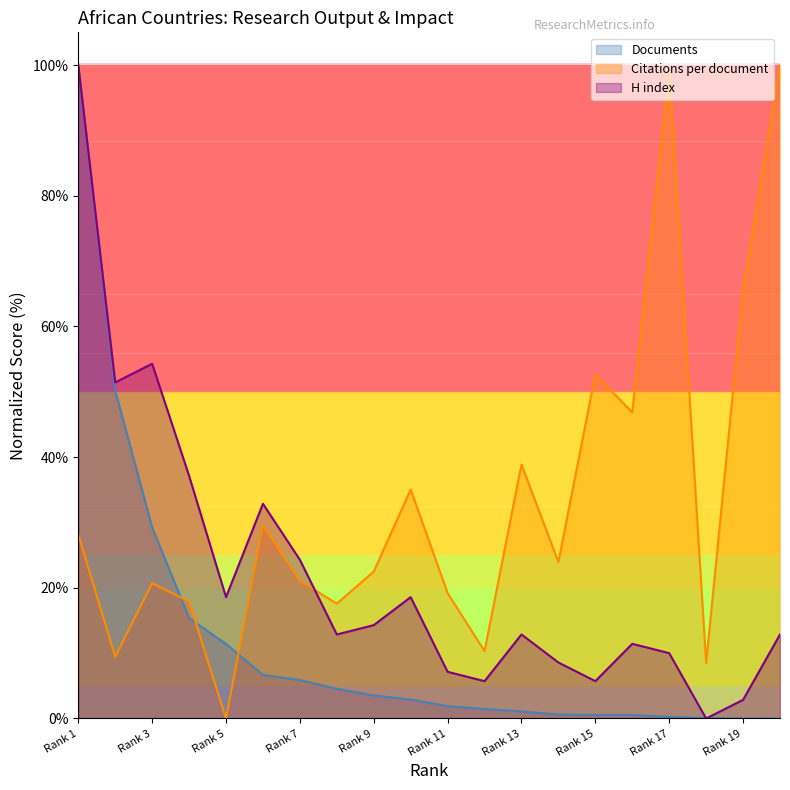

Is it true that H index equals 2.8 at Rank 11?

False